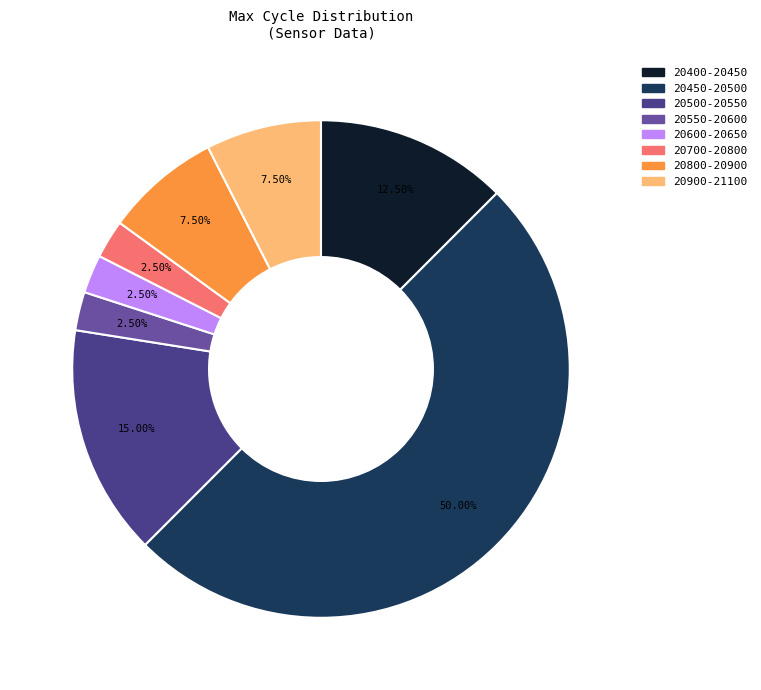

Combined, do 20700-20800 and 20900-21100 account for over 50%?

No